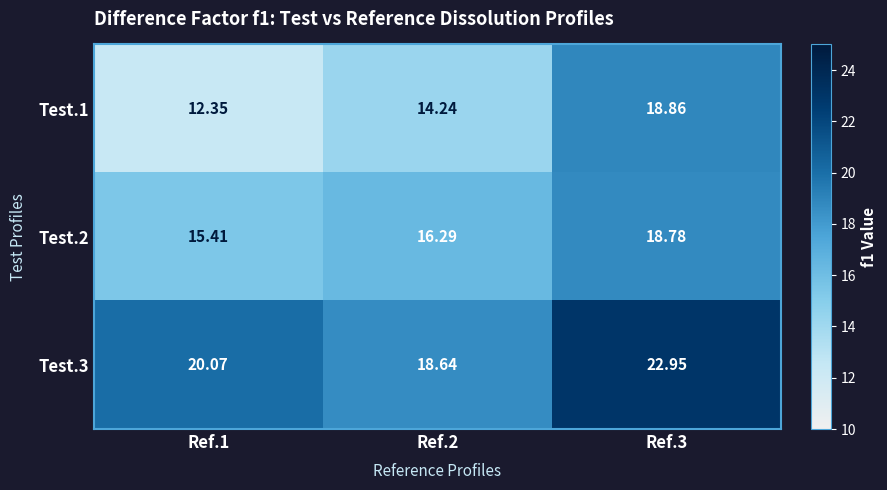

How many categories are shown in the chart?

3